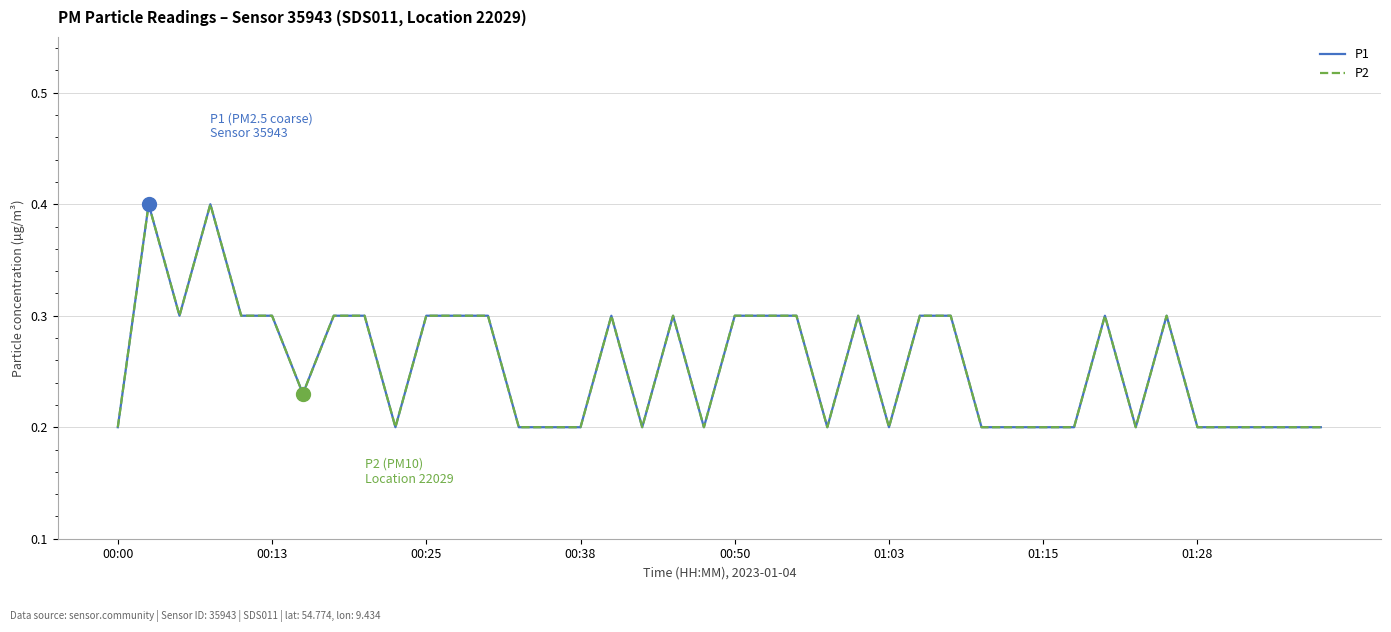

Count the P2 values in the range 0 to 1.

40